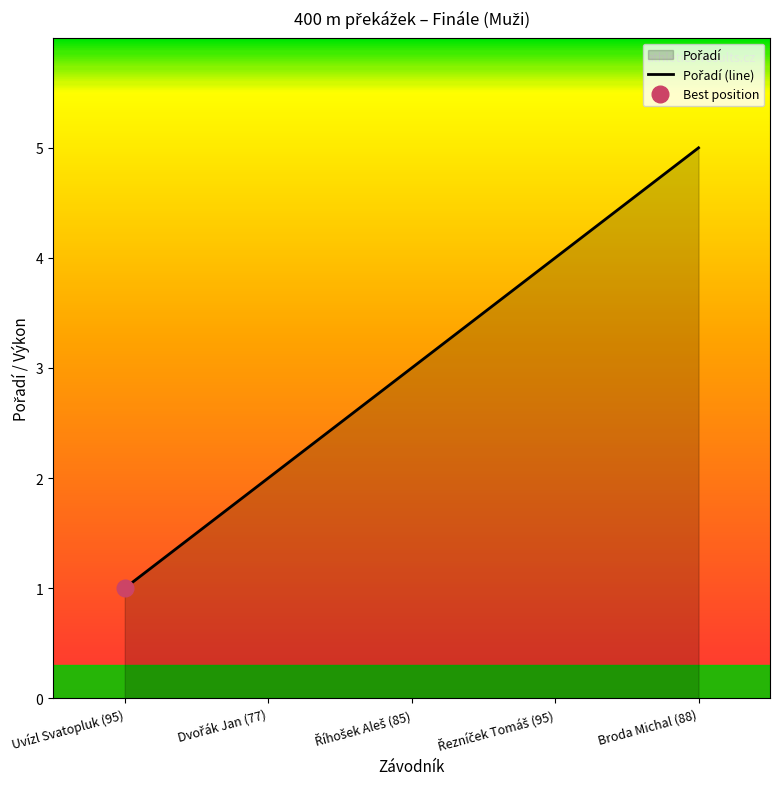

The chart shows a value of 2 at Dvořák Jan (77). True or false?

True